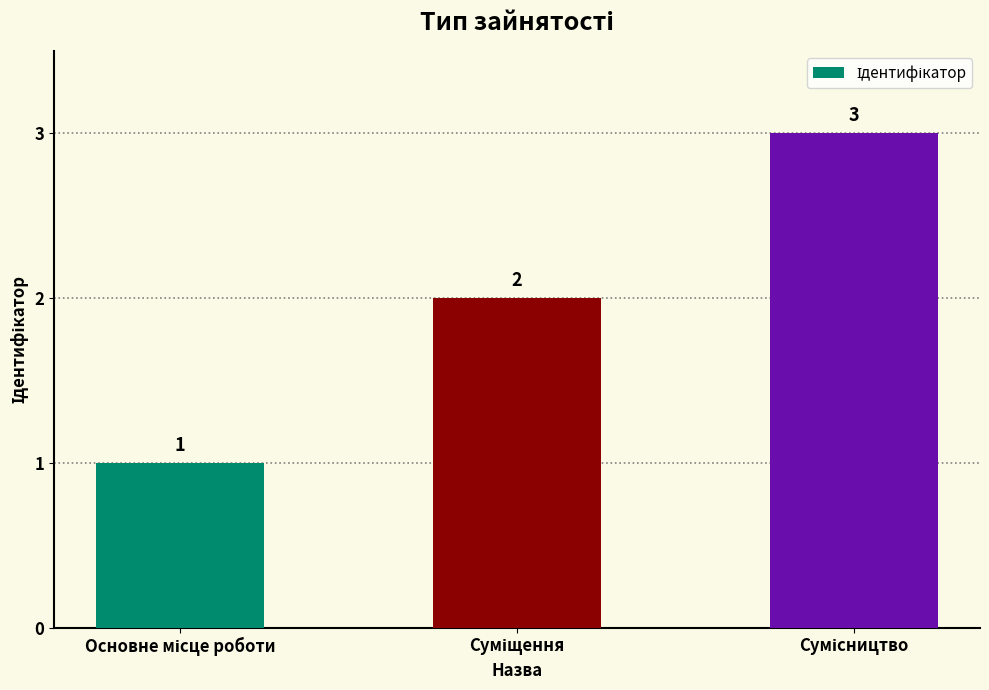

Count the values in the range 1 to 3.

3